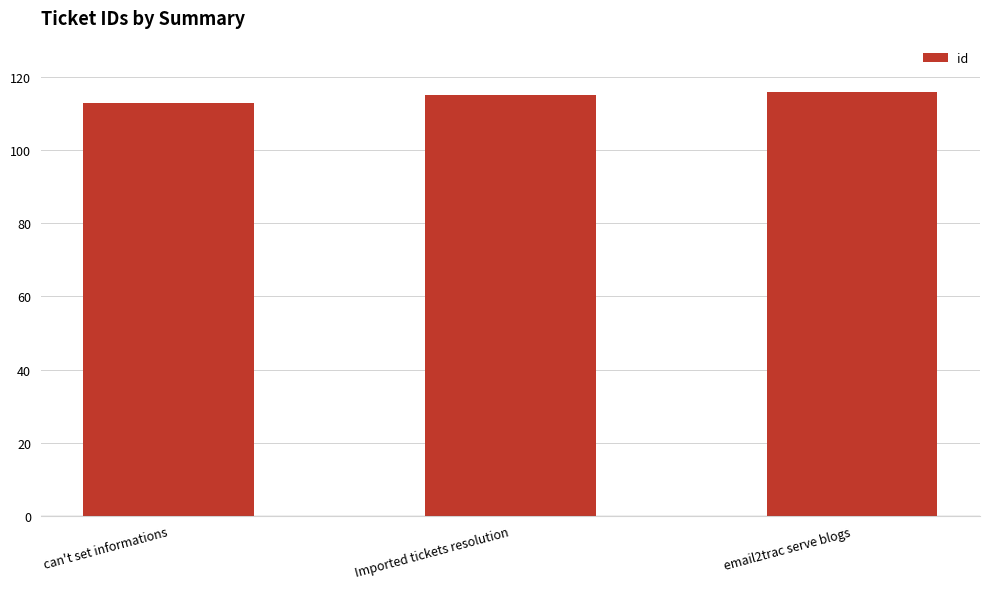

What is the label of the 1st bar from the left?

can't set informations